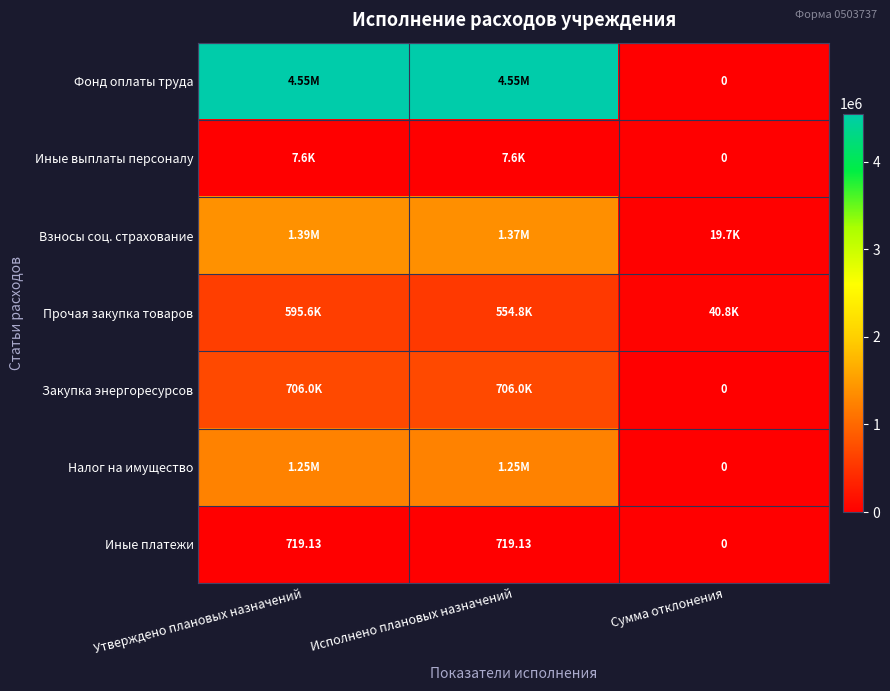

What is the total value across all series at Утверждено плановых назначений?

8501166.6